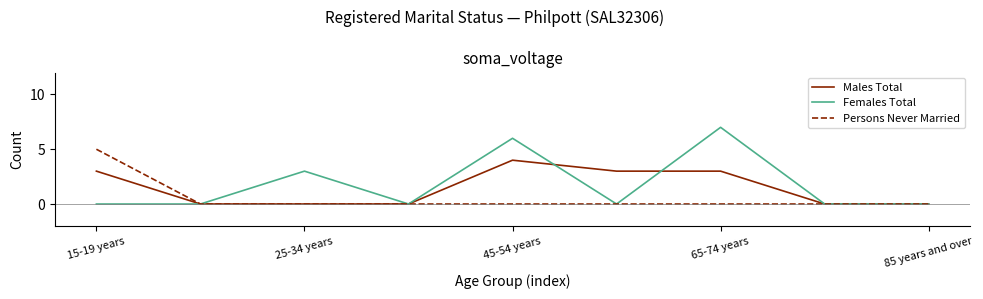

Which series has the largest range (max minus min)?

Females Total